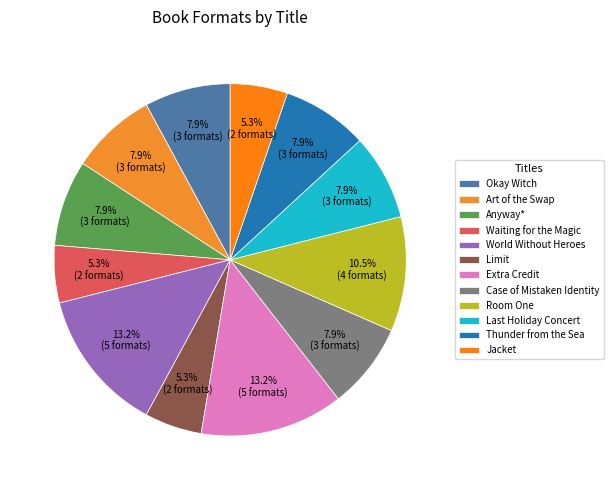

Which category has the biggest portion of the pie?

World Without Heroes